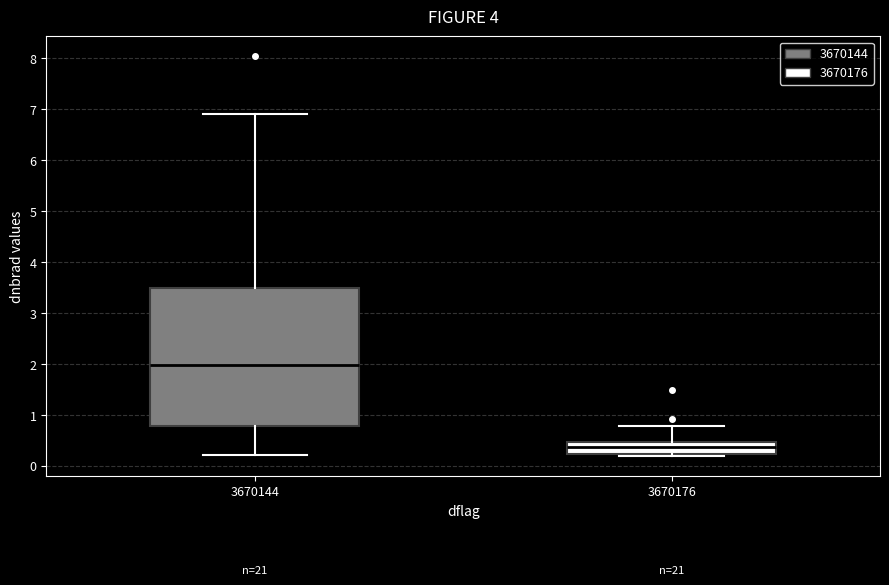

Which box has the highest median line?

3670144